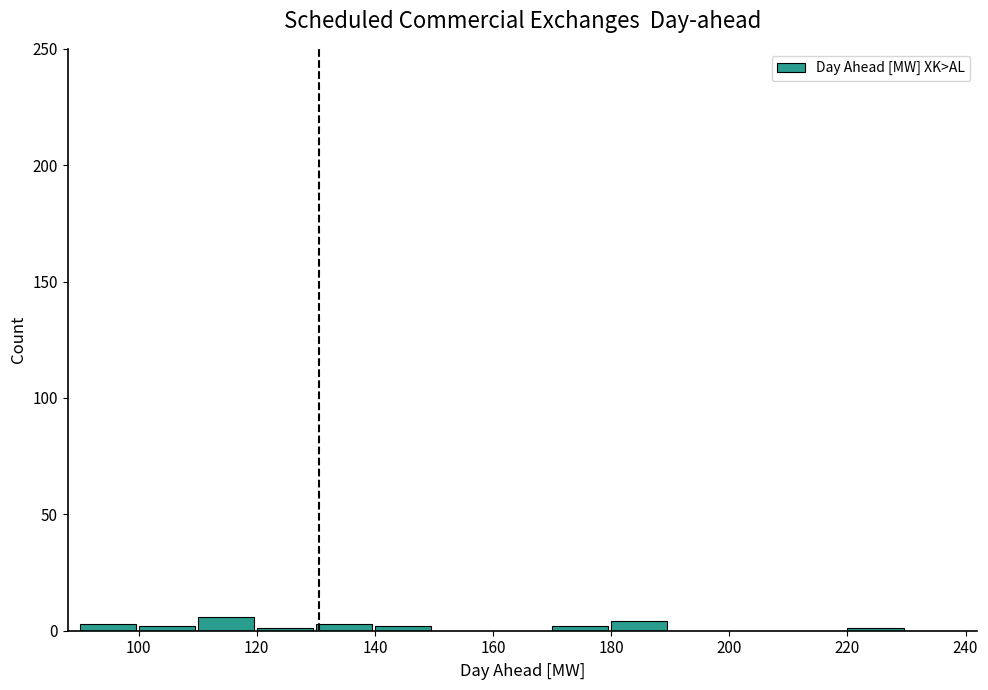

How tall is the bar that spans 110 to 120 on the x-axis? The values are not printed on the chart, so give them approximately, as read against the axis.

5